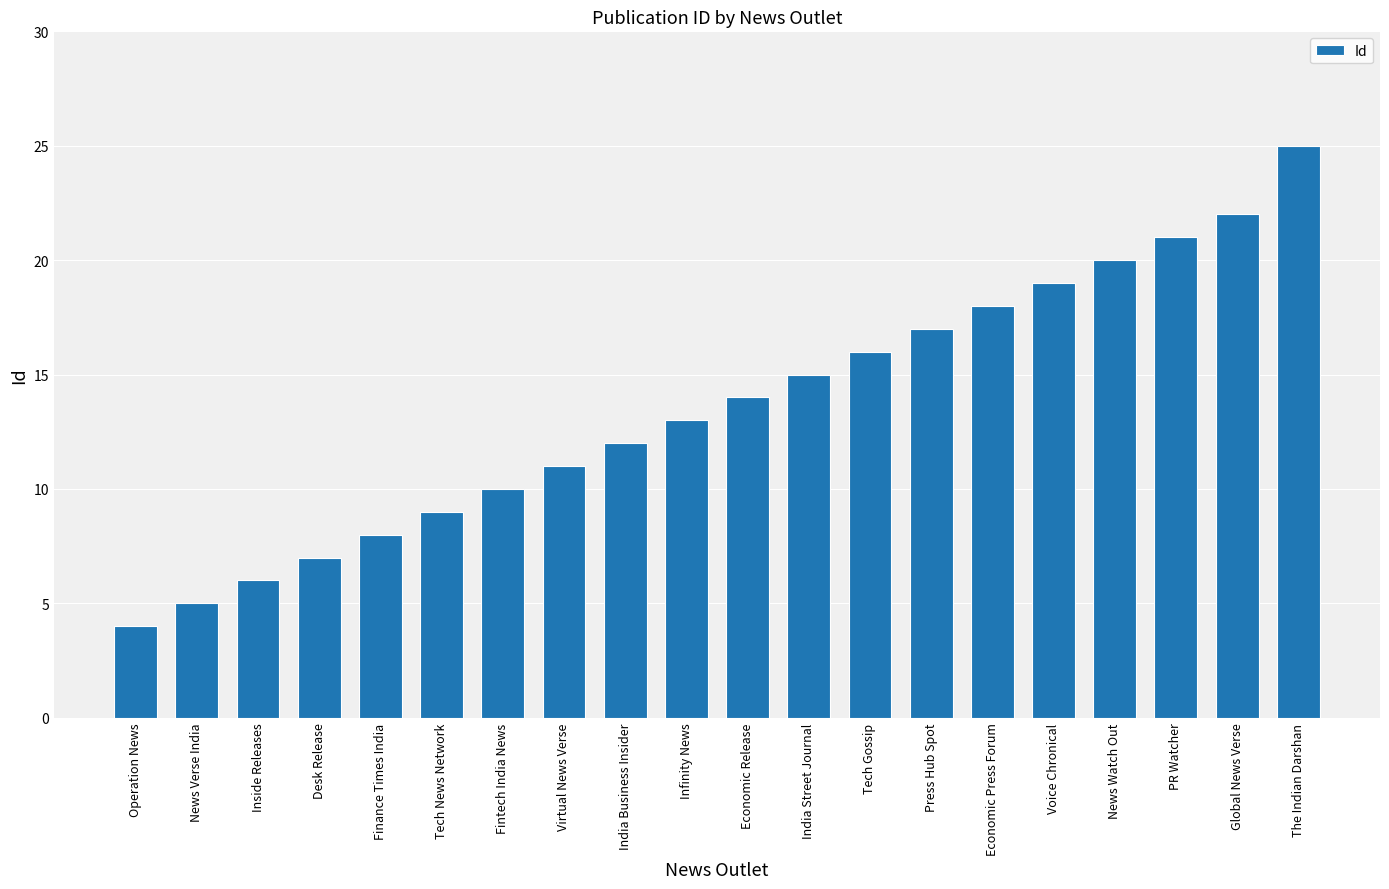

List the labels in order of value, smallest first.

Operation News, News Verse India, Inside Releases, Desk Release, Finance Times India, Tech News Network, Fintech India News, Virtual News Verse, India Business Insider, Infinity News, Economic Release, India Street Journal, Tech Gossip, Press Hub Spot, Economic Press Forum, Voice Chronical, News Watch Out, PR Watcher, Global News Verse, The Indian Darshan